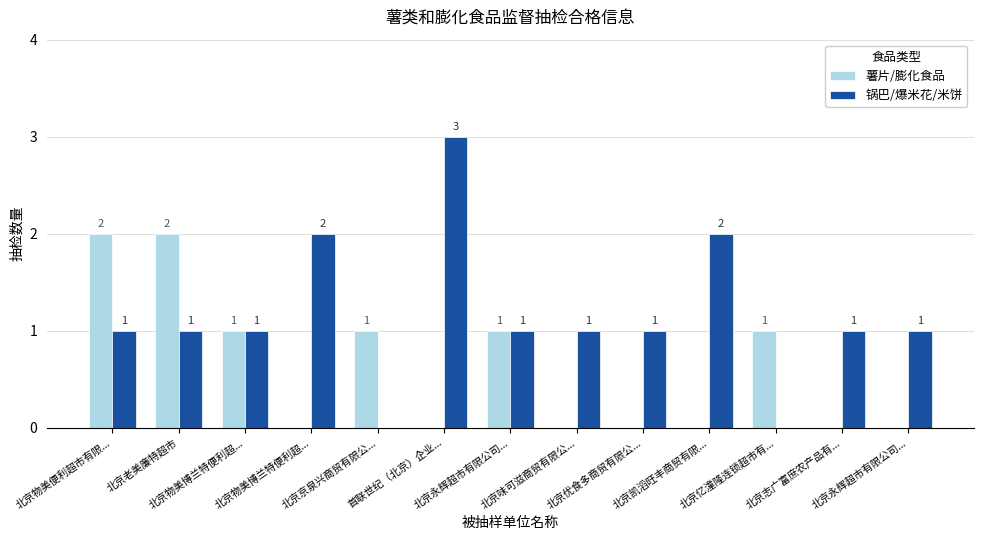

Does the chart contain stacked bars?

No